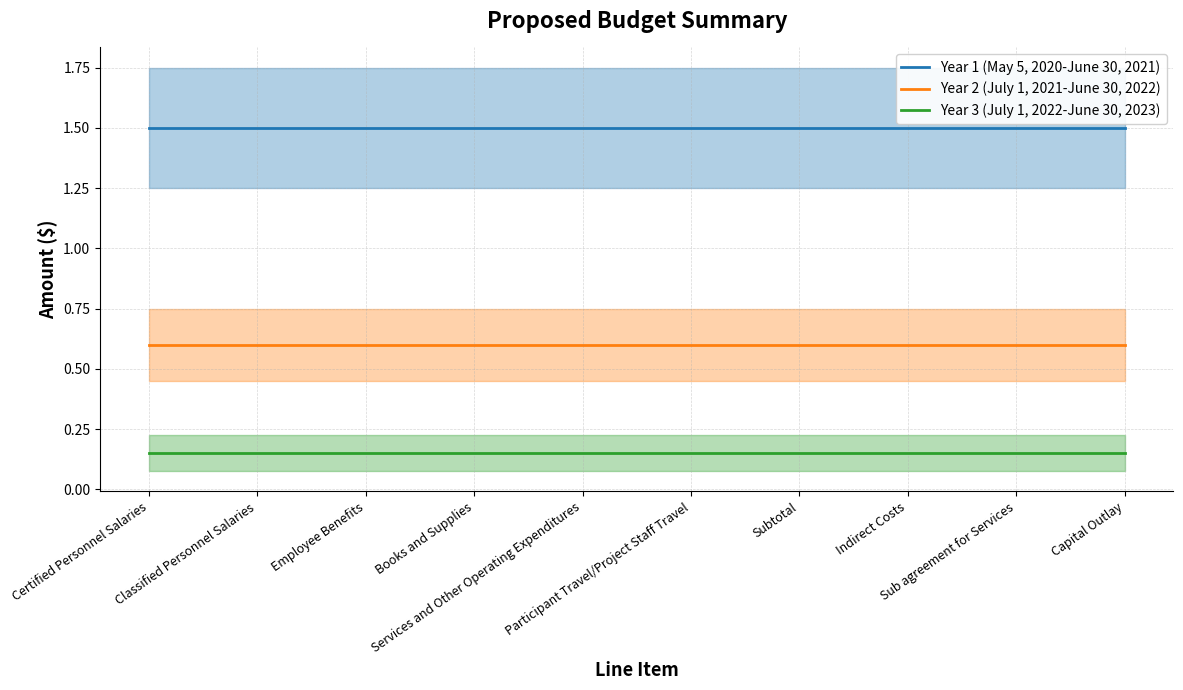

Between Subtotal and Indirect Costs, which series saw the biggest shift?

Year 1 (May 5, 2020-June 30, 2021)